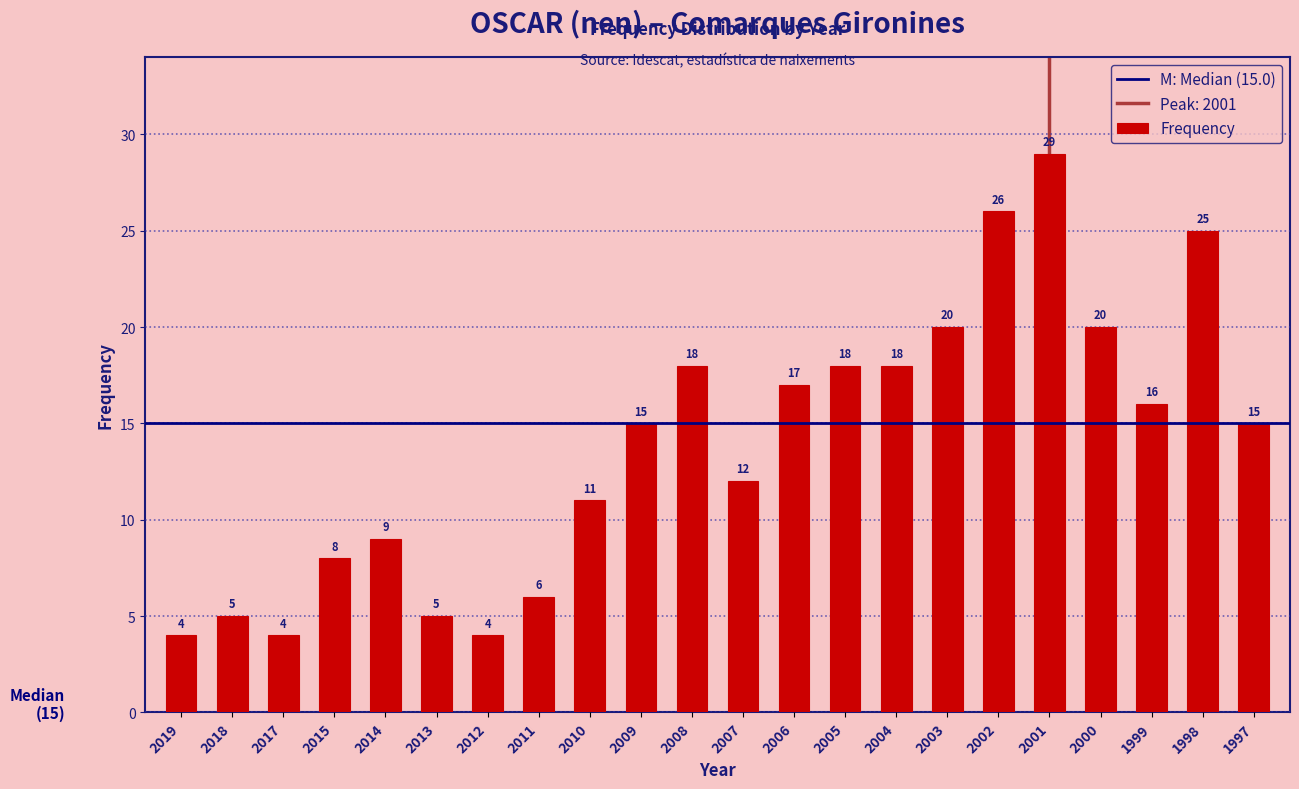

Reading right to left, extract all data points from this chart.

1997=15	1998=25	1999=16	2000=20	2001=29	2002=26	2003=20	2004=18	2005=18	2006=17	2007=12	2008=18	2009=15	2010=11	2011=6	2012=4	2013=5	2014=9	2015=8	2017=4	2018=5	2019=4